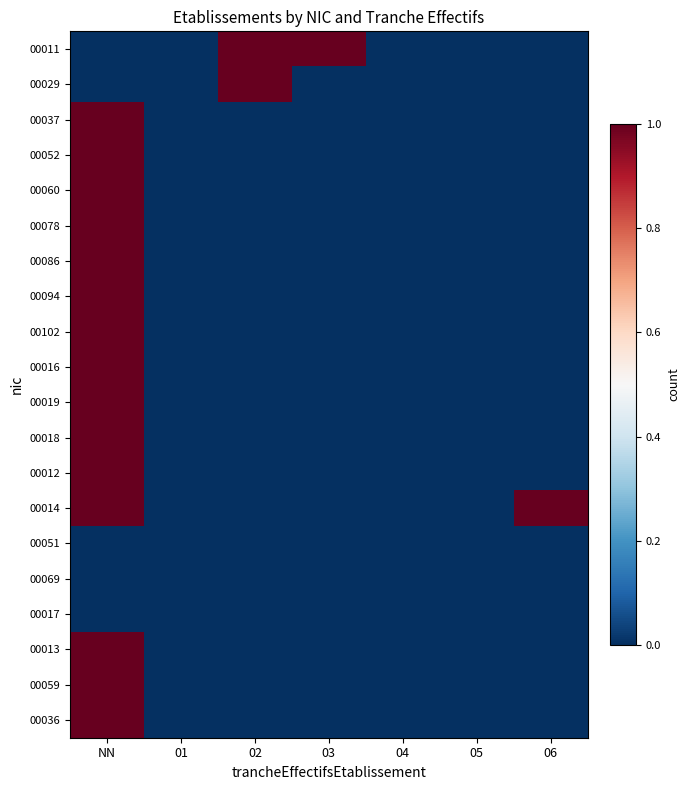

Which series changed the most between NN and 02?

00011